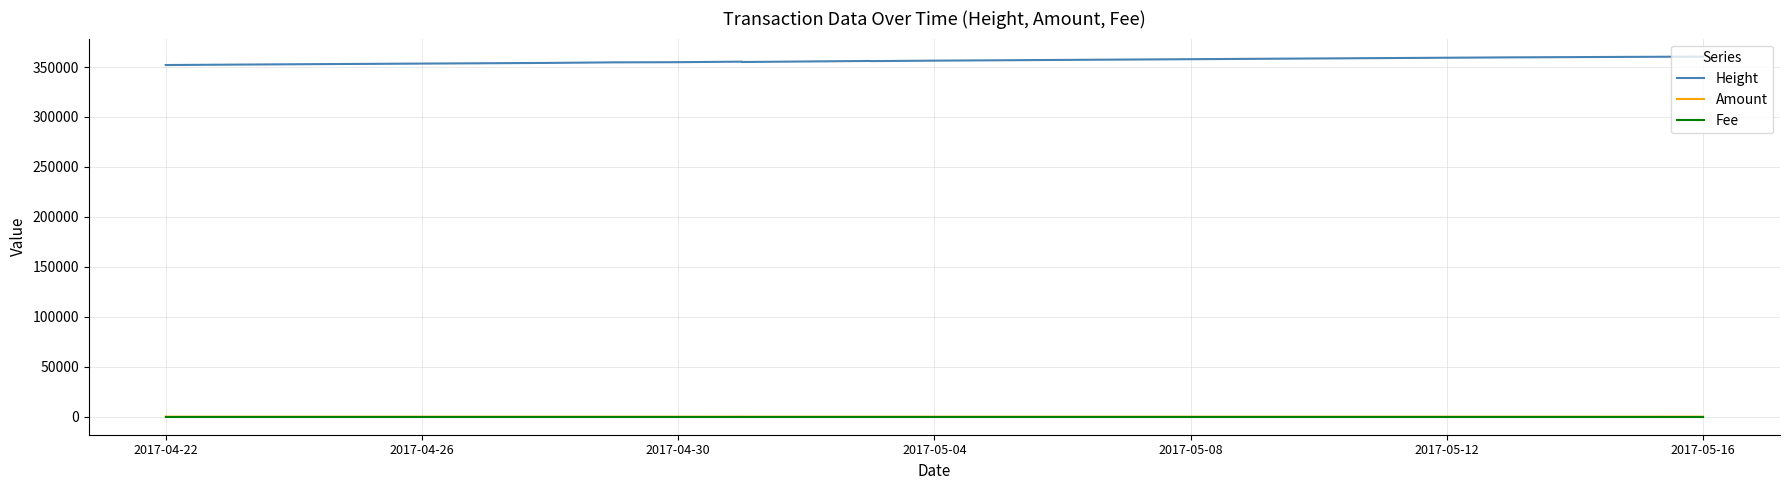

How many lines are shown in the chart?

3